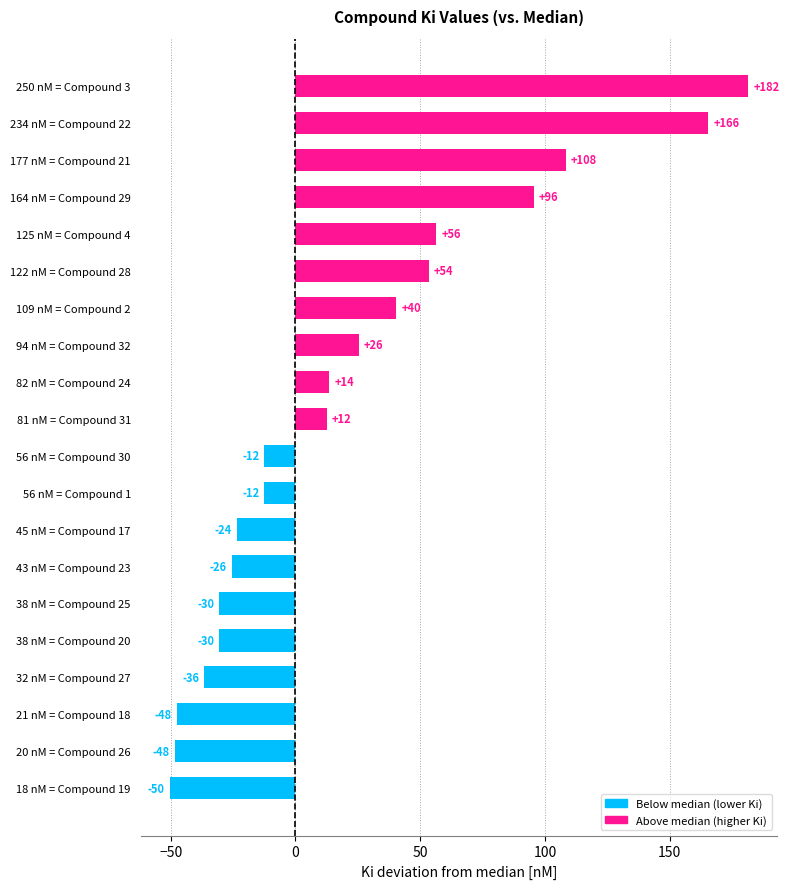

Does the chart contain any negative values?

Yes